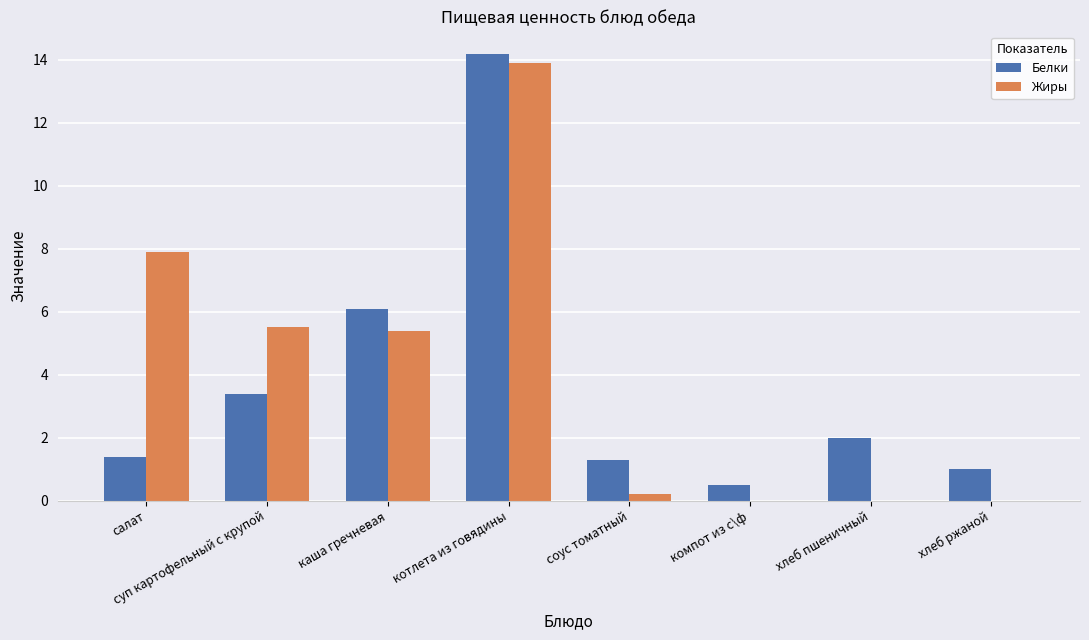

Is the value of Жиры at салат greater than the value of Белки at соус томатный?

Yes